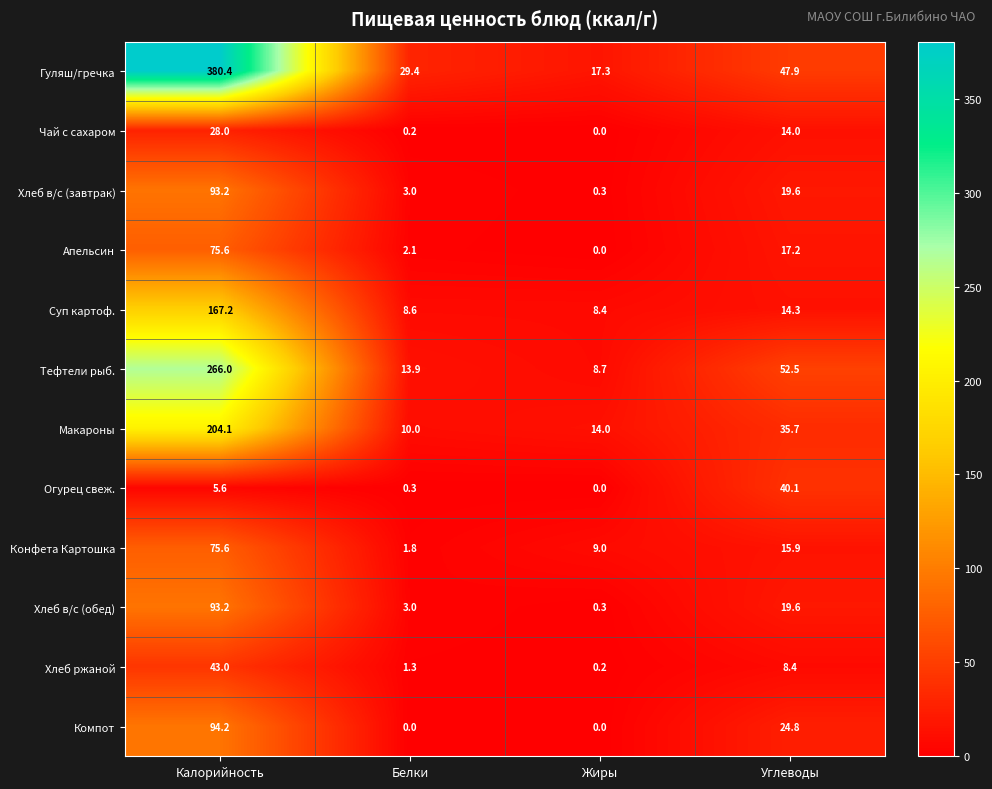

Rank the categories by Гуляш/гречка value from highest to lowest.

Калорийность, Углеводы, Белки, Жиры